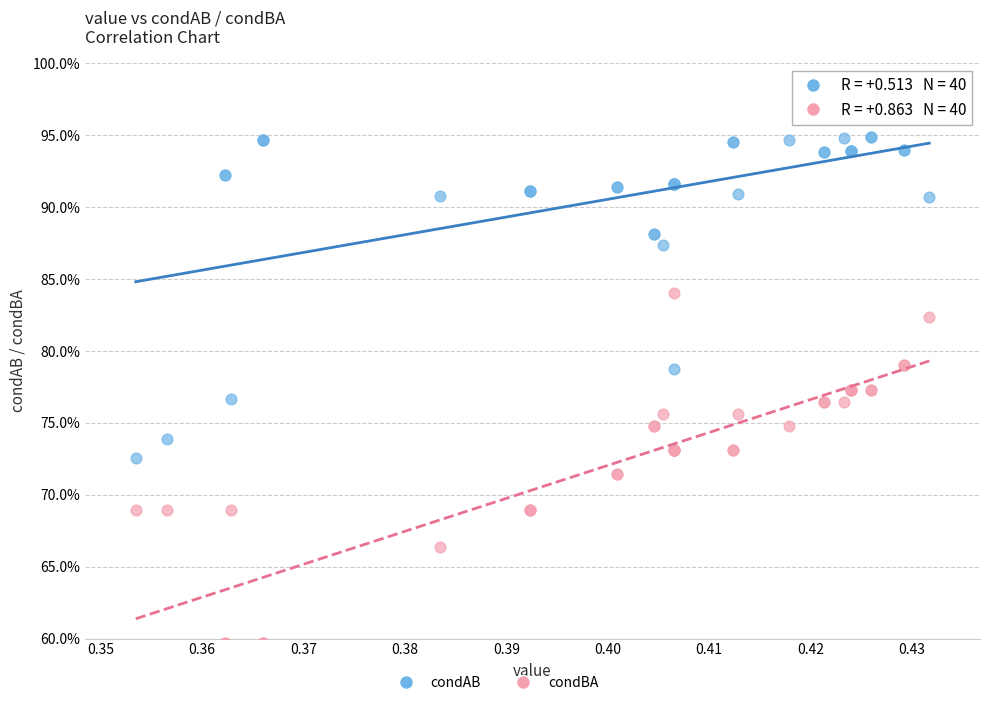

Which series has the widest spread of Y values?

condBA